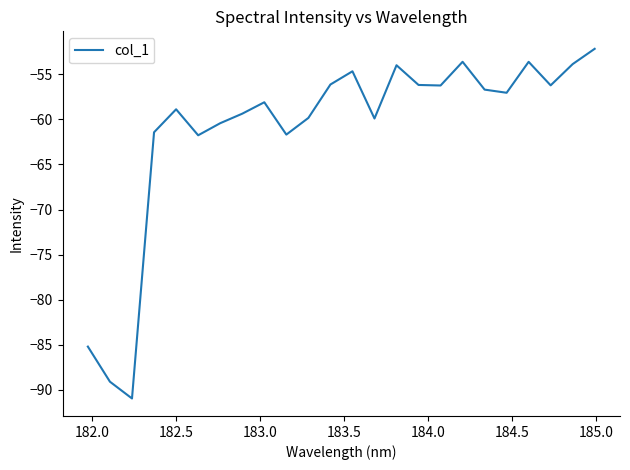

What is the smallest value displayed?

-91.0